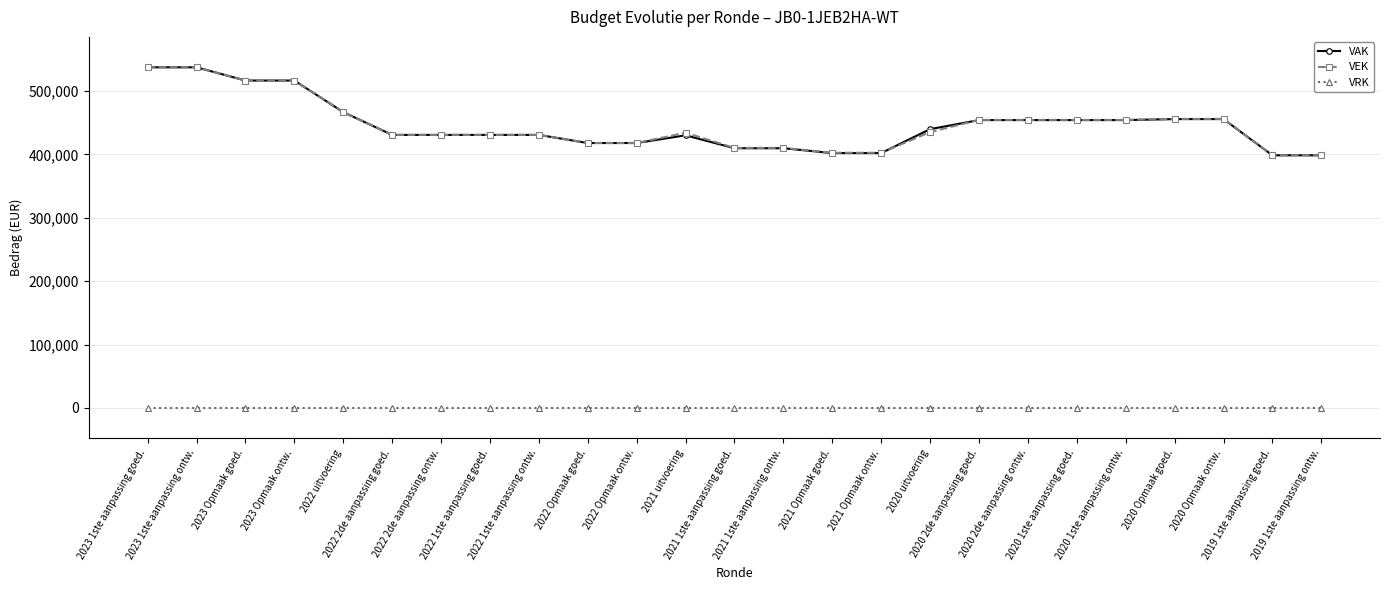

Where does the VAK series first go above 430697?

2023 1ste aanpassing goed.